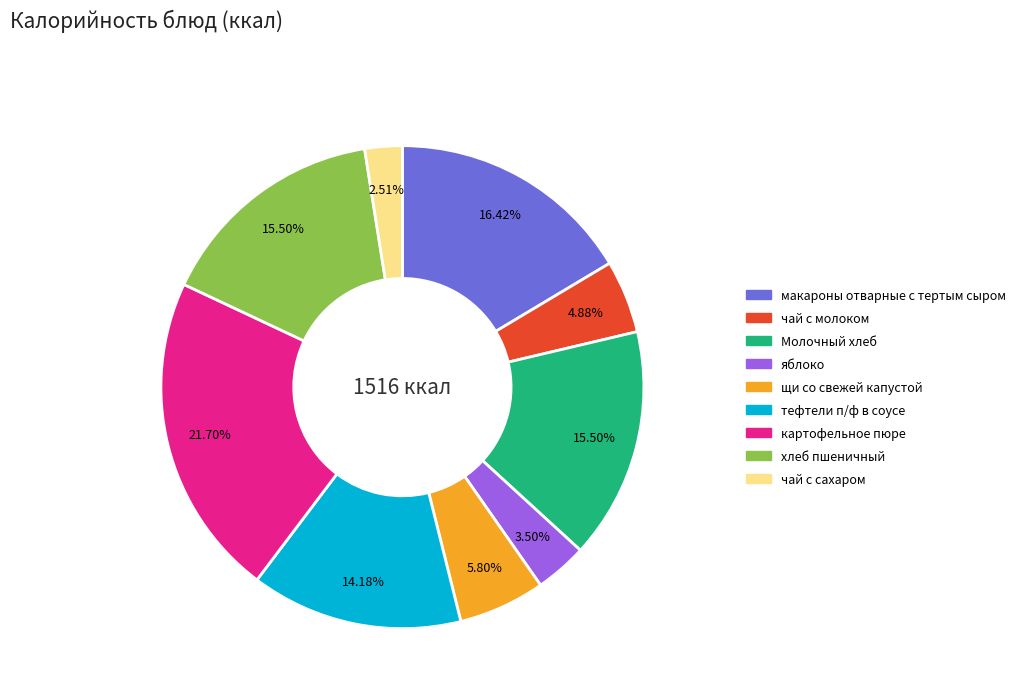

Which slice is the largest?

картофельное пюре